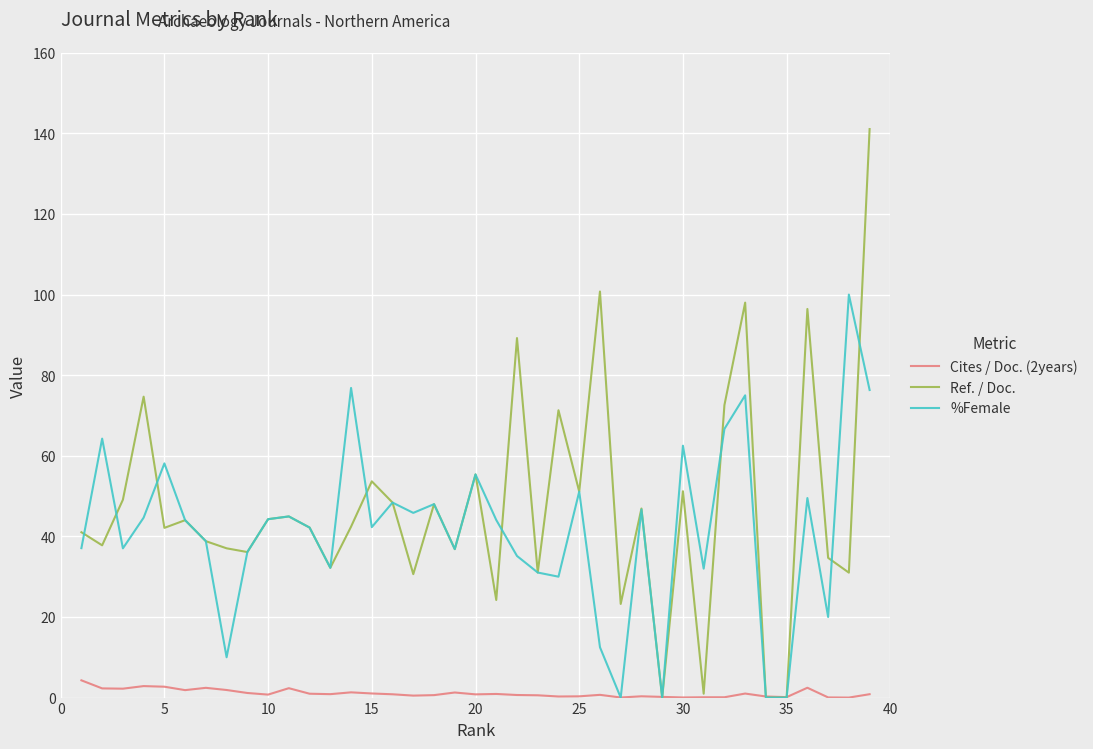

How many intersections are there between Cites / Doc. (2years) and %Female?

6